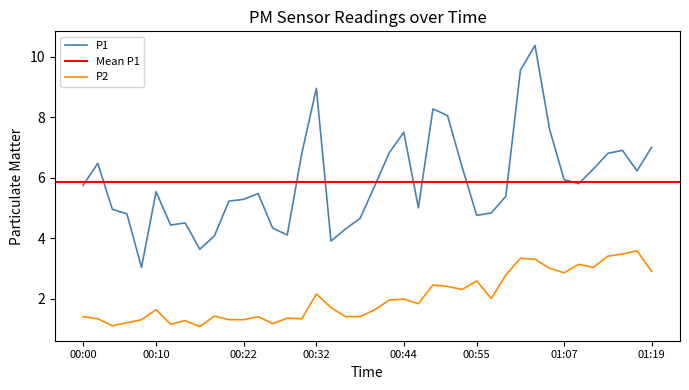

What is the difference between the maximum and minimum values in the P2 series?

2.5